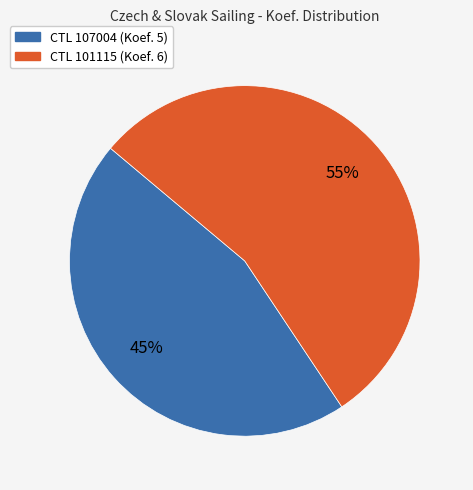

Is there any slice that represents more than half of the pie?

Yes